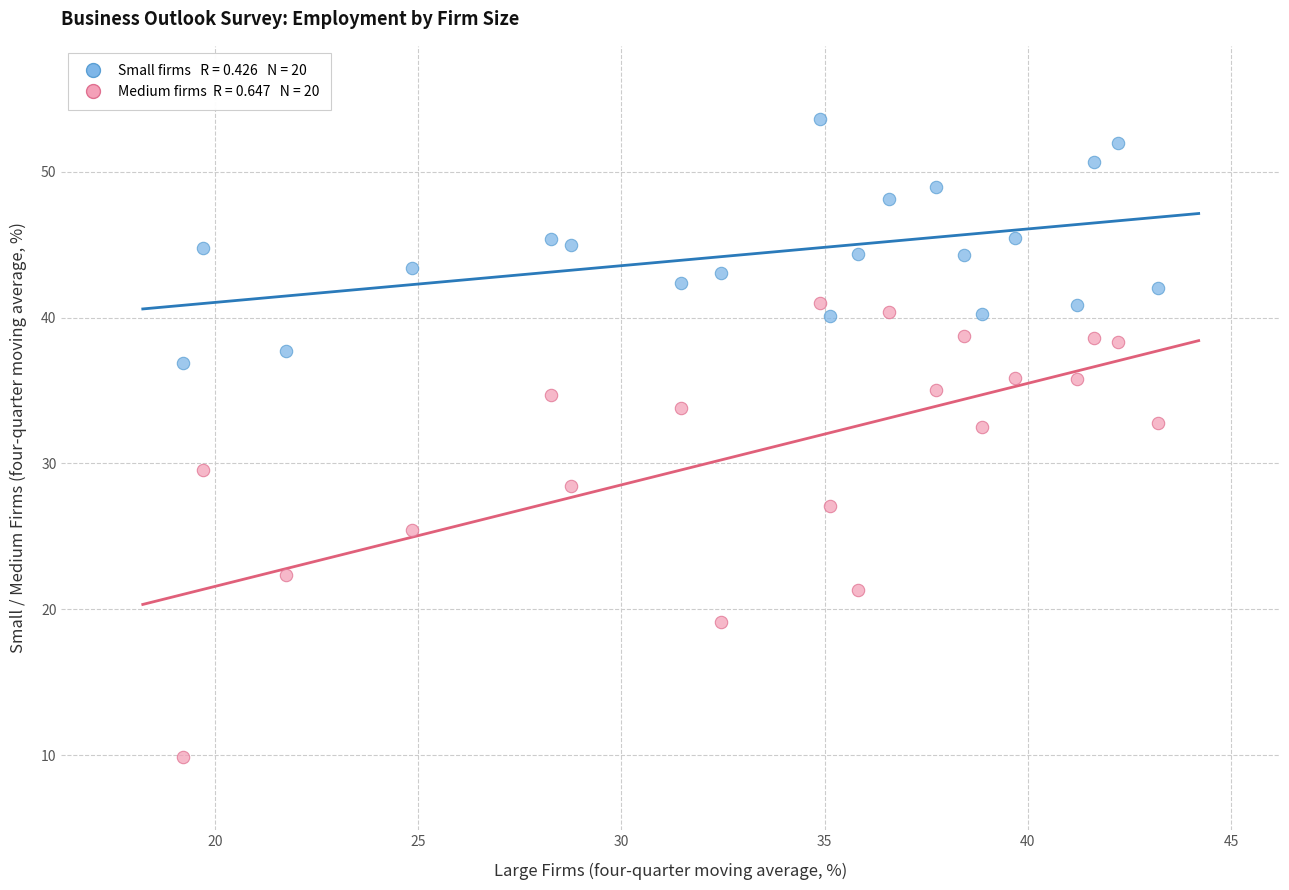

Across all data points, what is the range of X values (max minus min)?

24.0